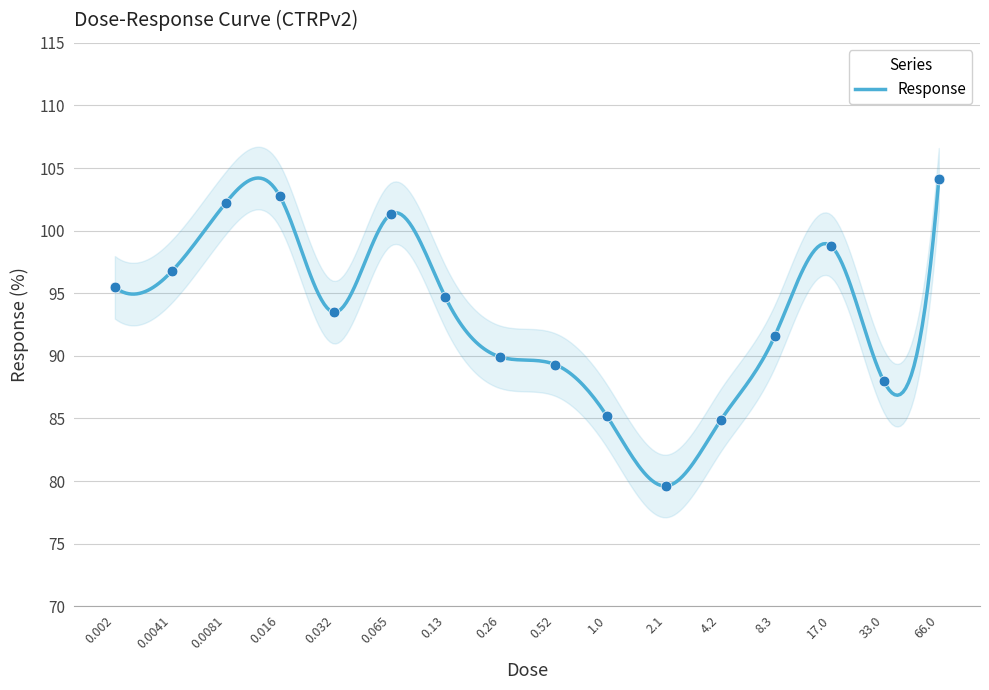

What is the change in value from 0.0041 to 8.3?

-5.2